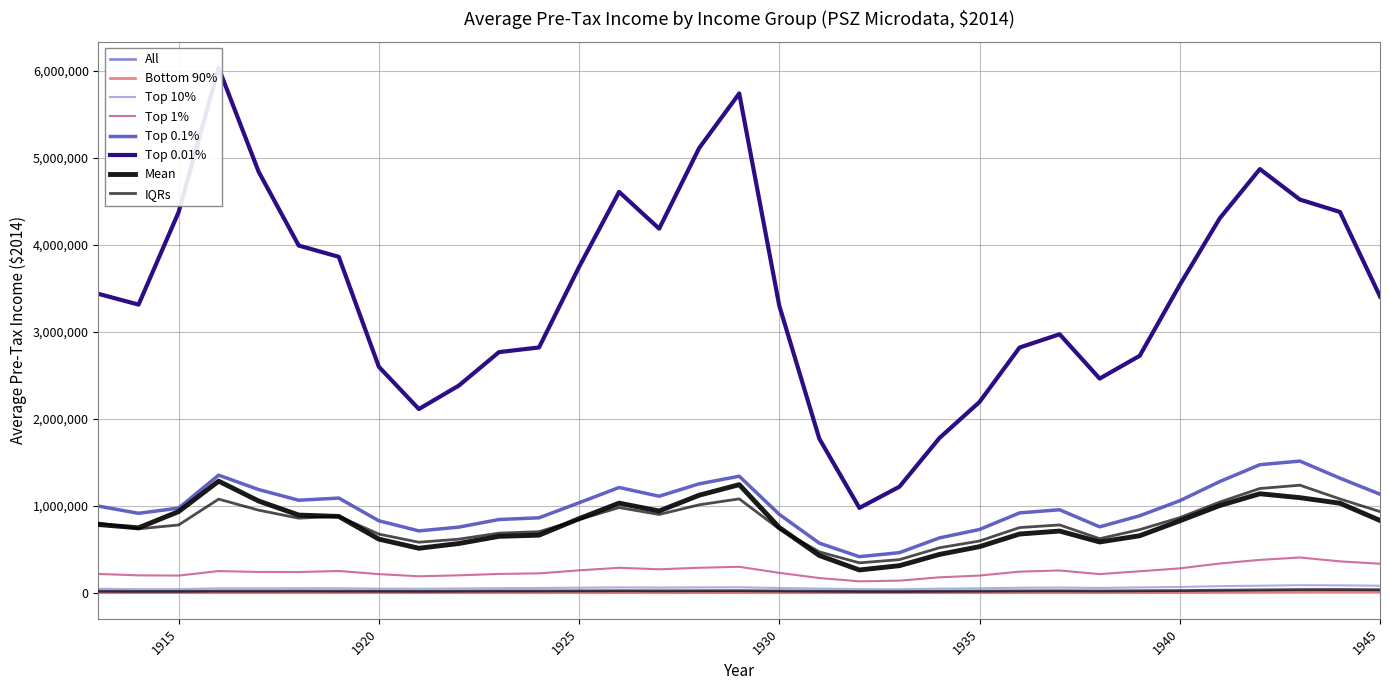

At which label is Top 0.01% closest to 3505365?

1940